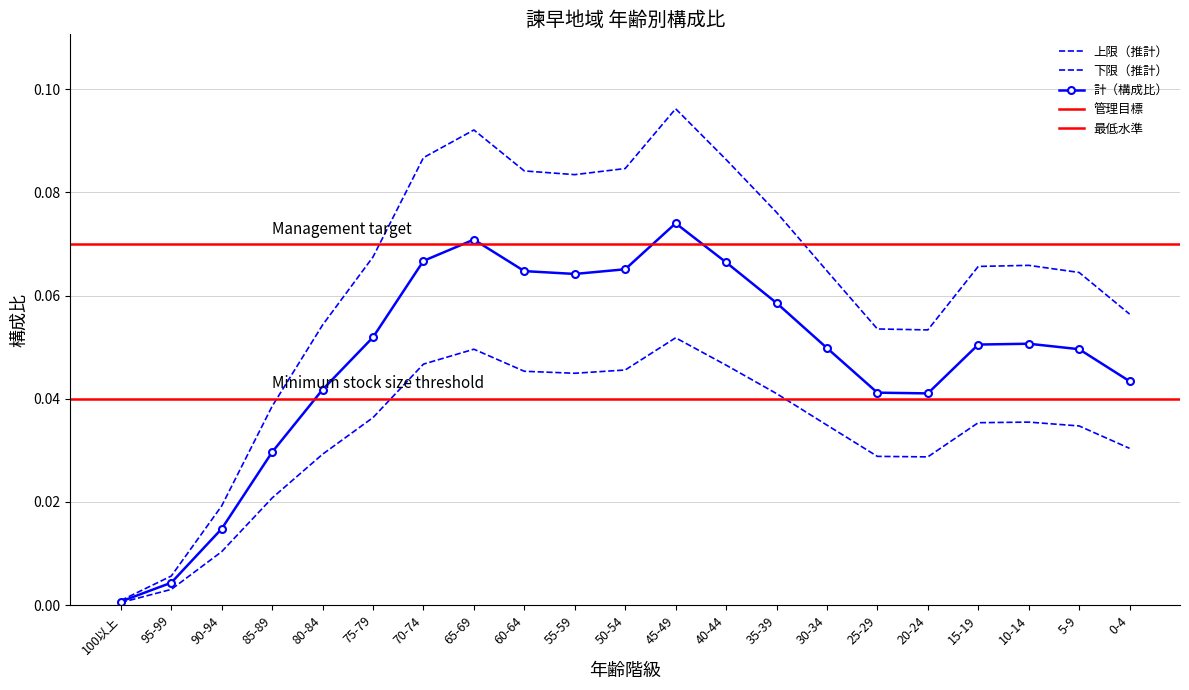

The 諫早：計（構成比） series shows 0.0 at 80-84. True or false?

True